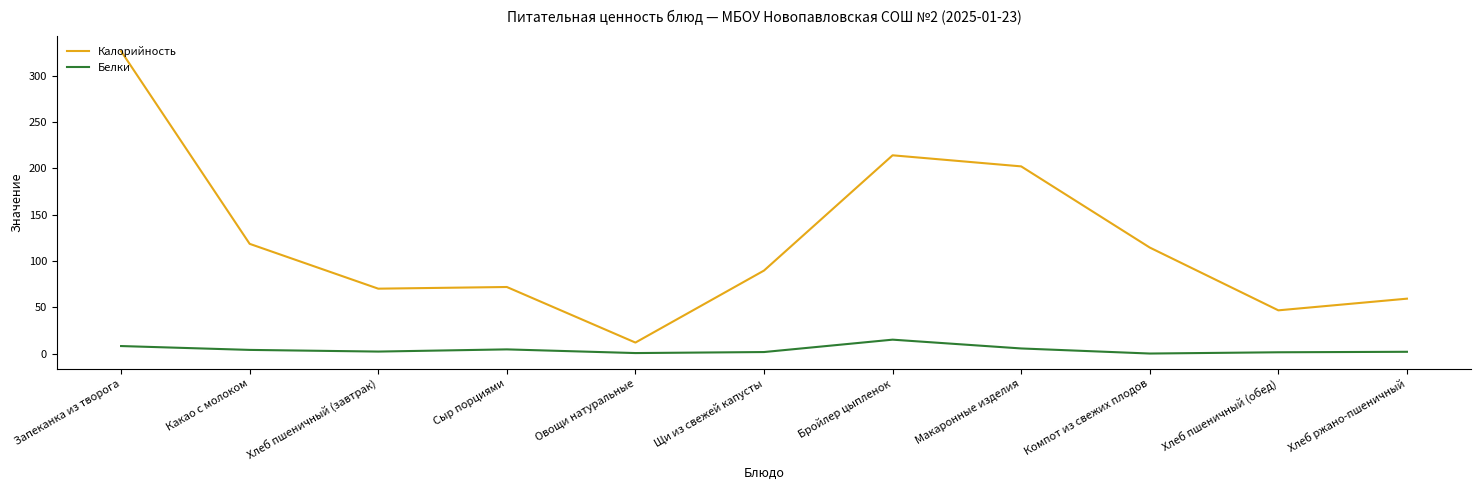

At which label does Белки first exceed 2?

Запеканка из творога